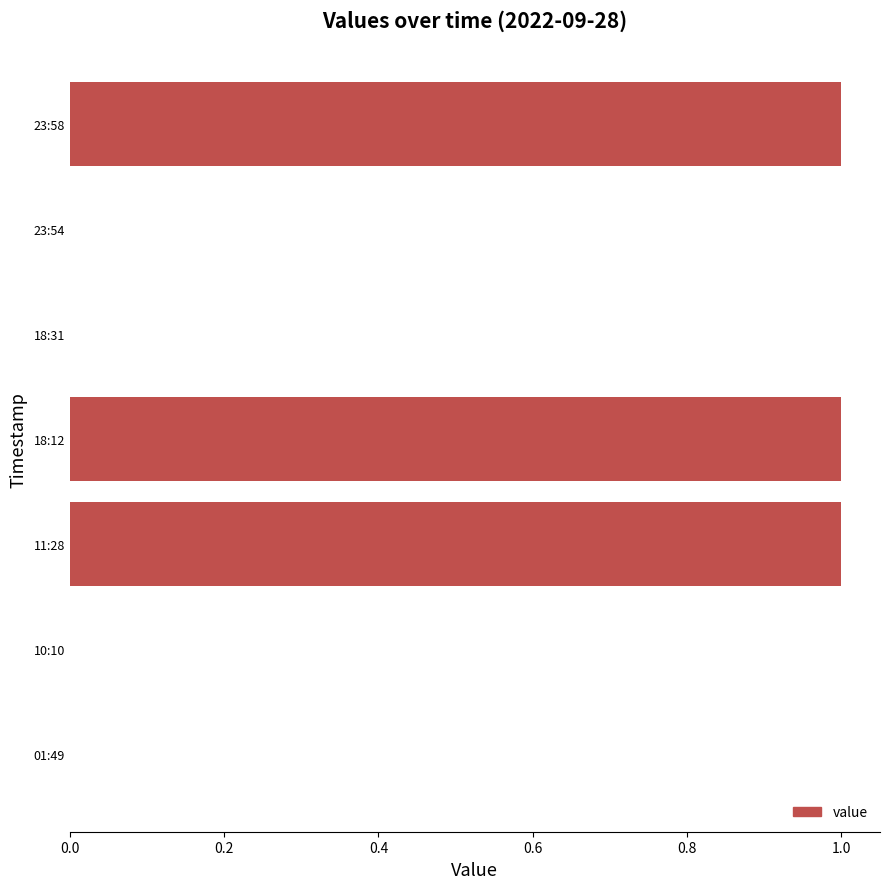

Which has a higher value, 10:10 or 18:12?

18:12